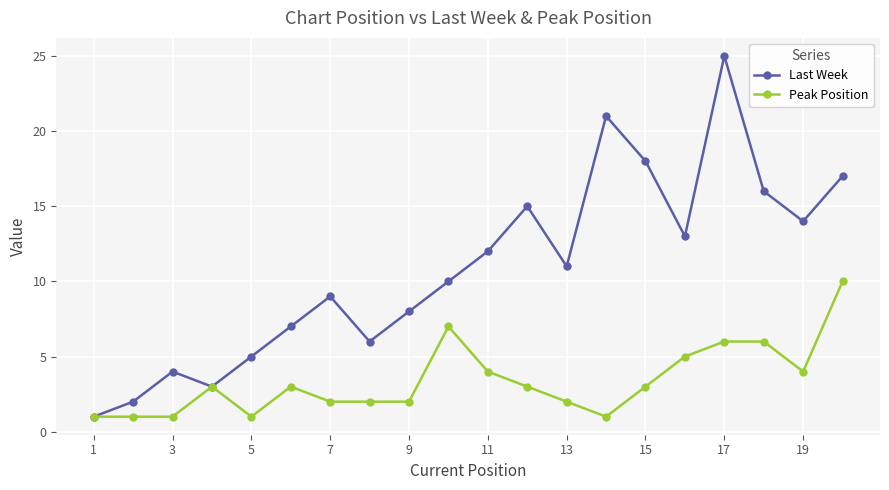

Count the Peak Position values in the range 2 to 5.

11